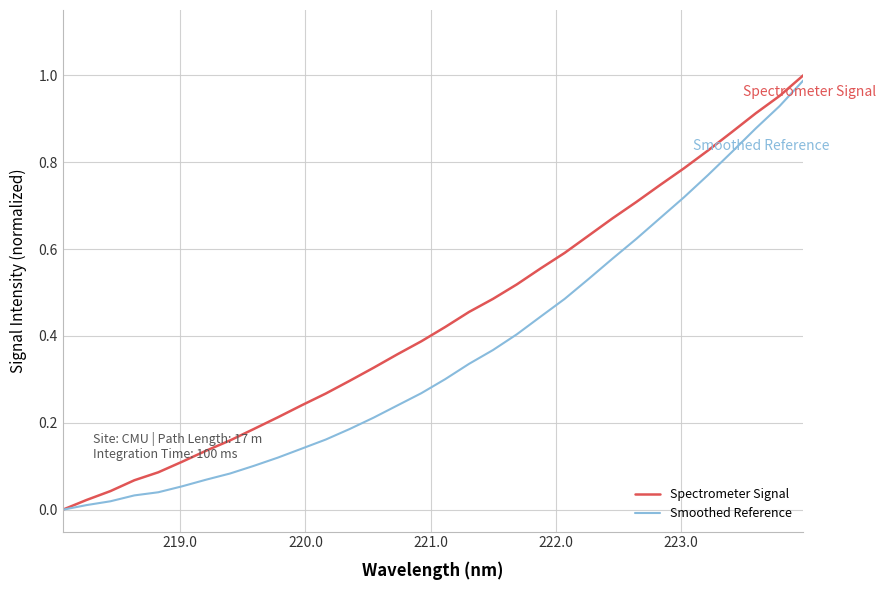

How many lines are shown in the chart?

2